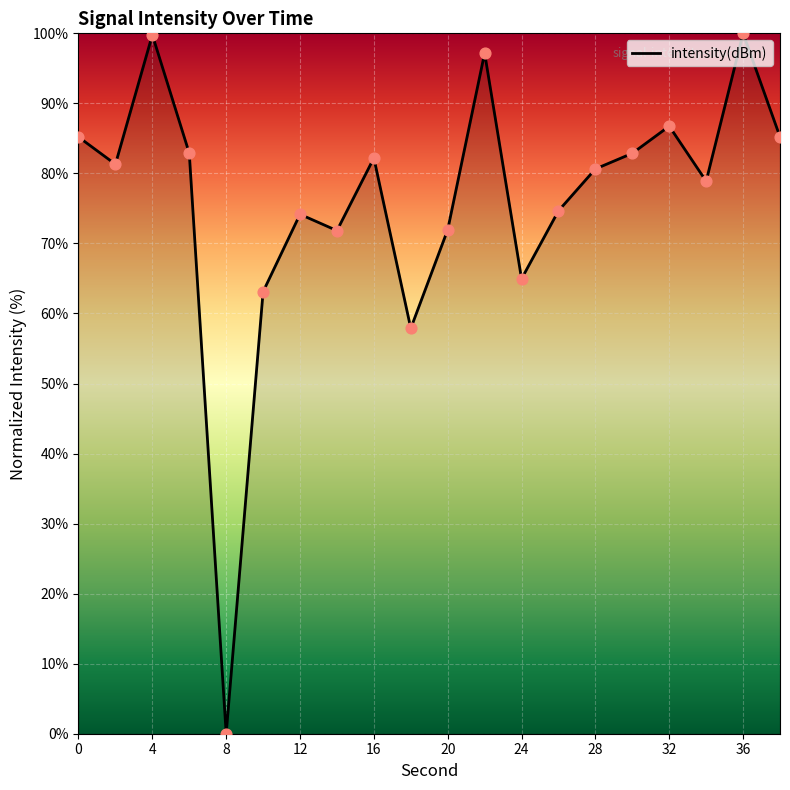

What is the maximum value shown in the chart?

100.0